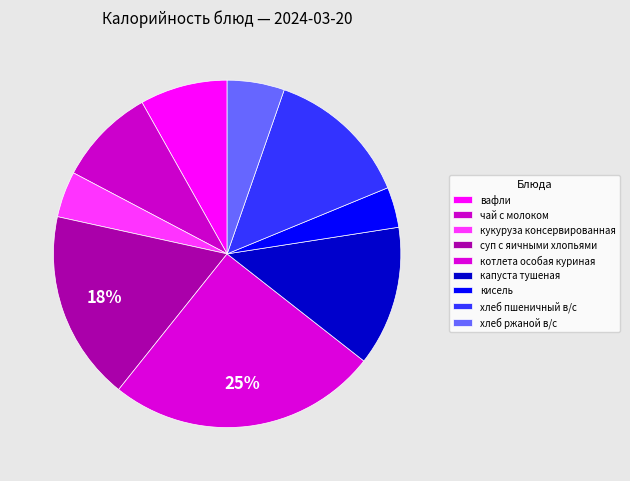

Approximately how many times larger is the value at котлета особая куриная compared to вафли?

3.1